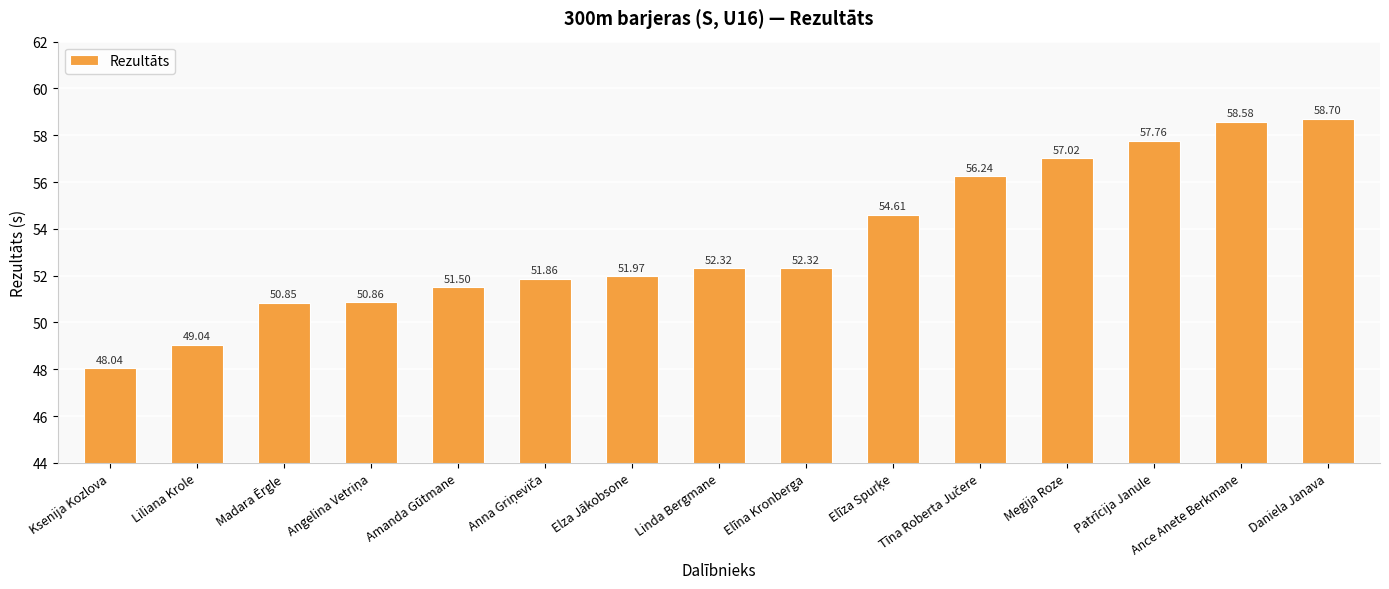

What is the sum of all values?

801.7